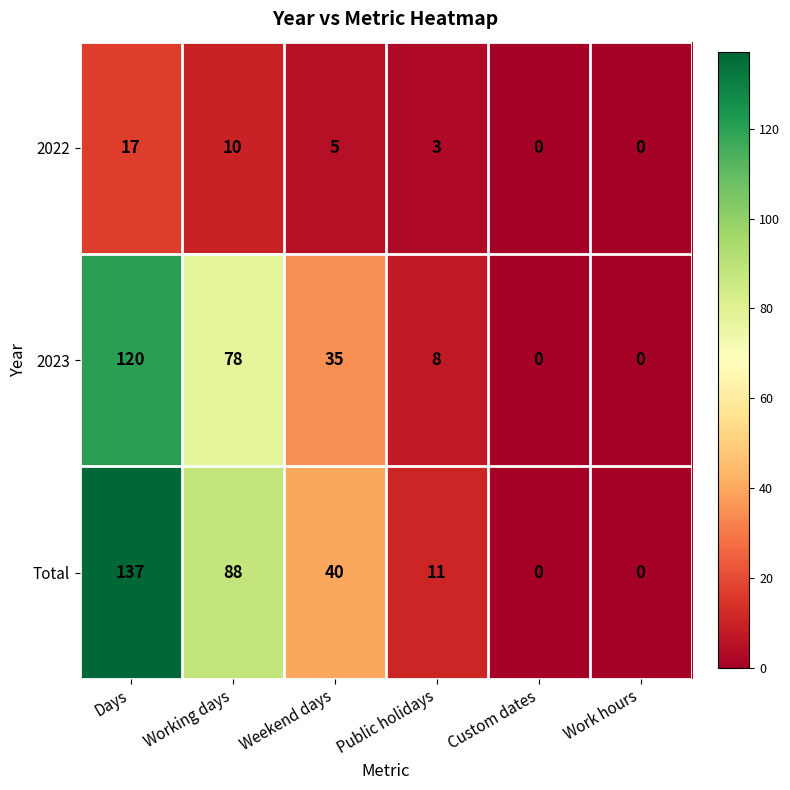

What is the greatest value displayed?

137